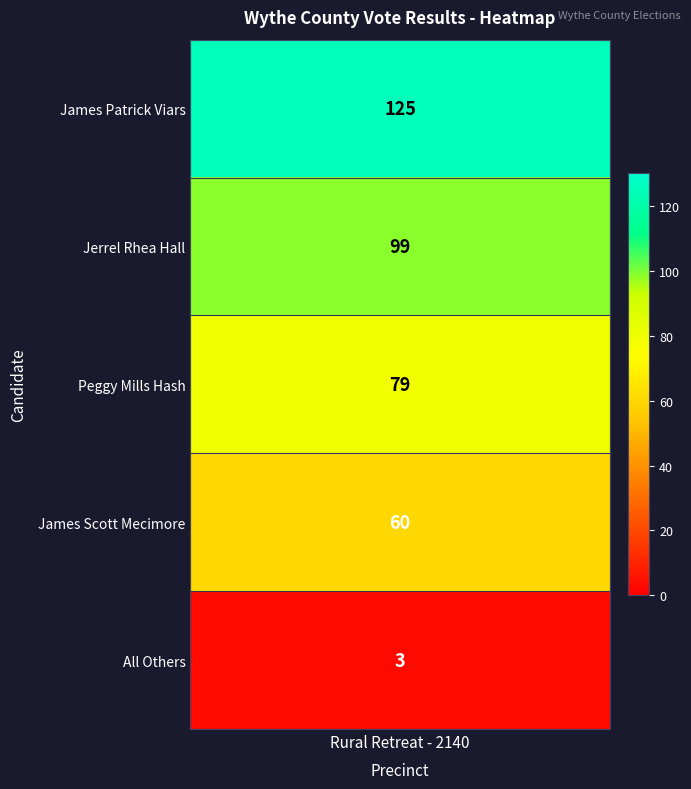

Rank the categories by value from lowest to highest.

4, 3, 2, 1, 0